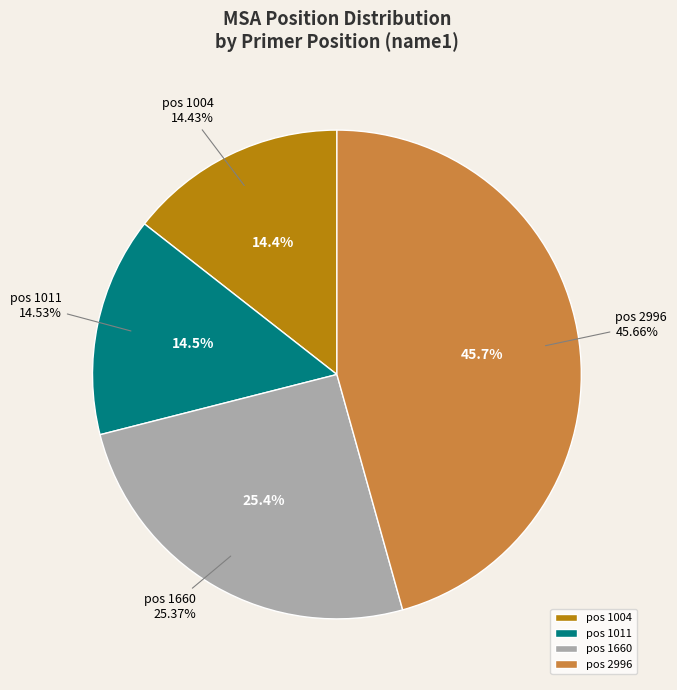

How many slices are in this pie chart?

4